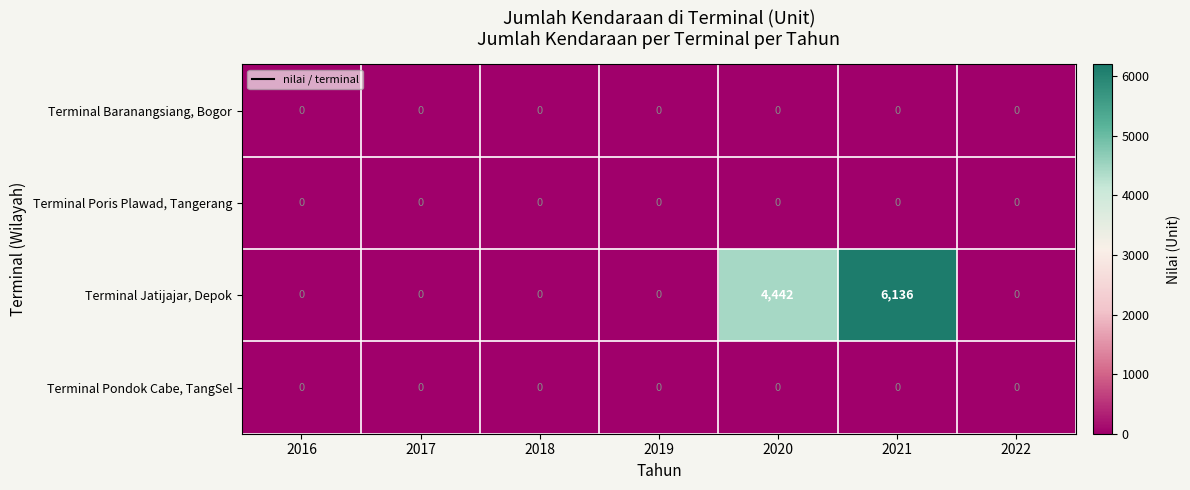

What is the greatest value displayed?

6136